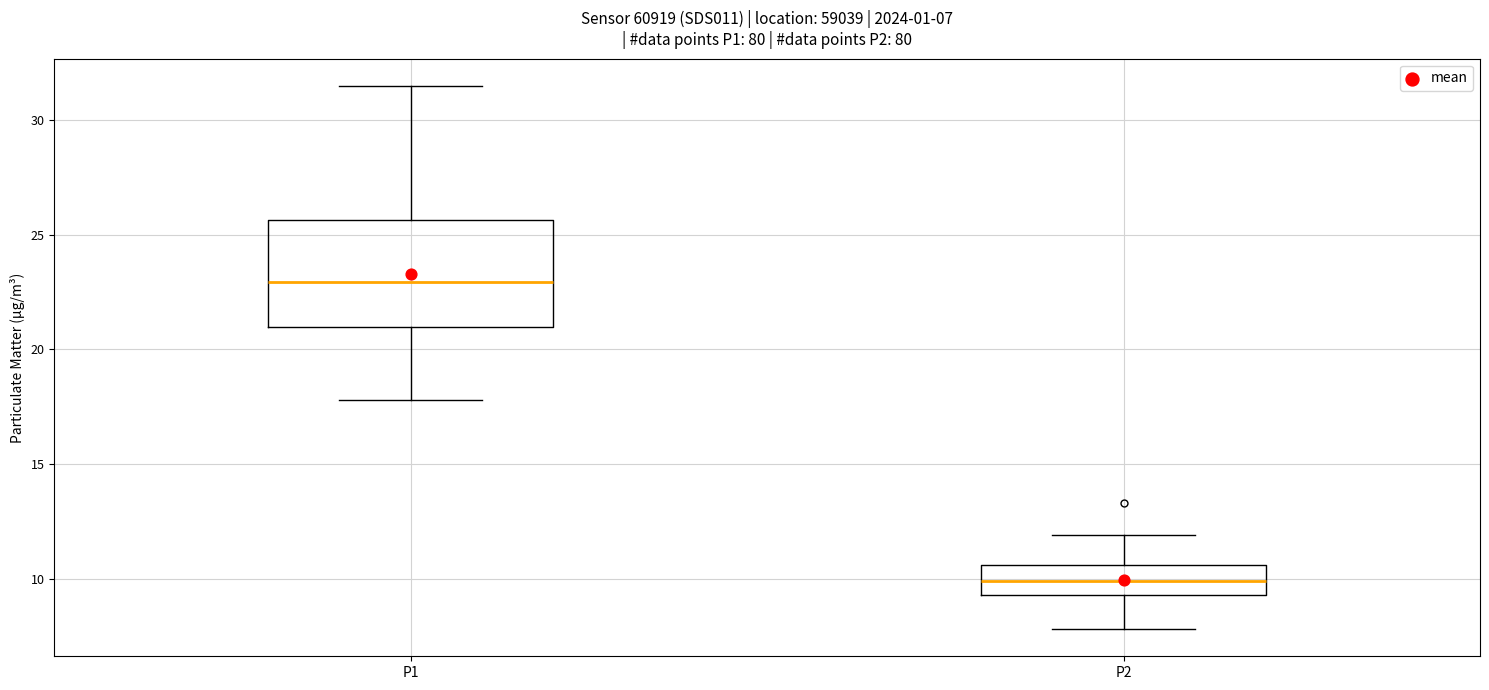

Which box's median line is the lowest?

P2